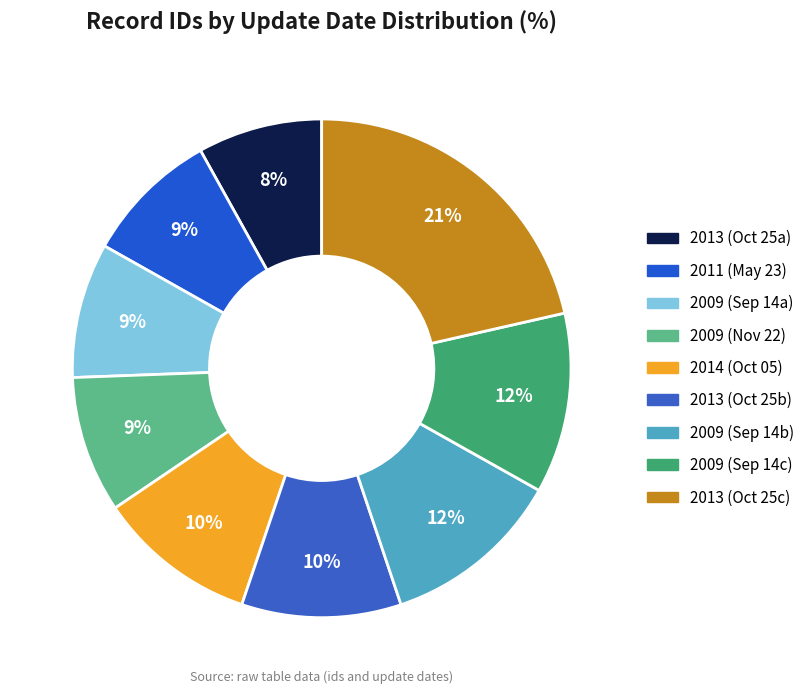

How many slices are in this pie chart?

9